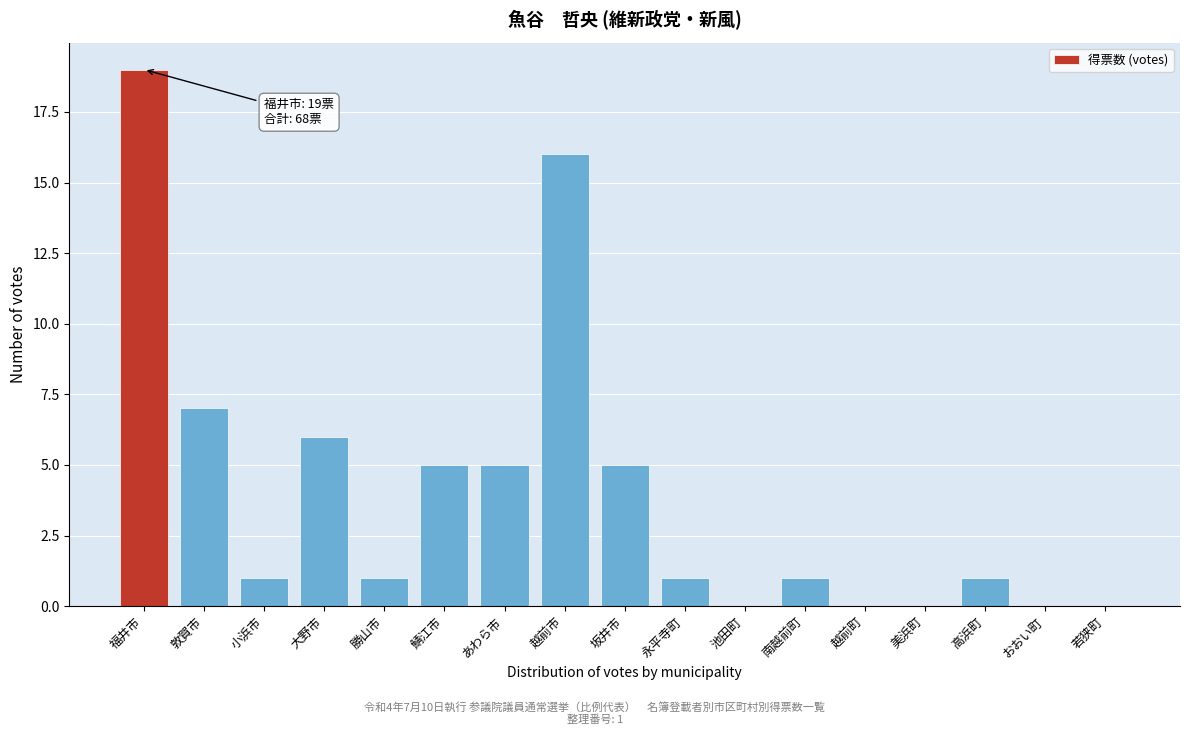

Reading left to right, transcribe all the data shown in this chart.

福井市=19	敦賀市=7	小浜市=1	大野市=6	勝山市=1	鯖江市=5	あわら市=5	越前市=16	坂井市=5	永平寺町=1	池田町=0	南越前町=1	越前町=0	美浜町=0	高浜町=1	おおい町=0	若狭町=0